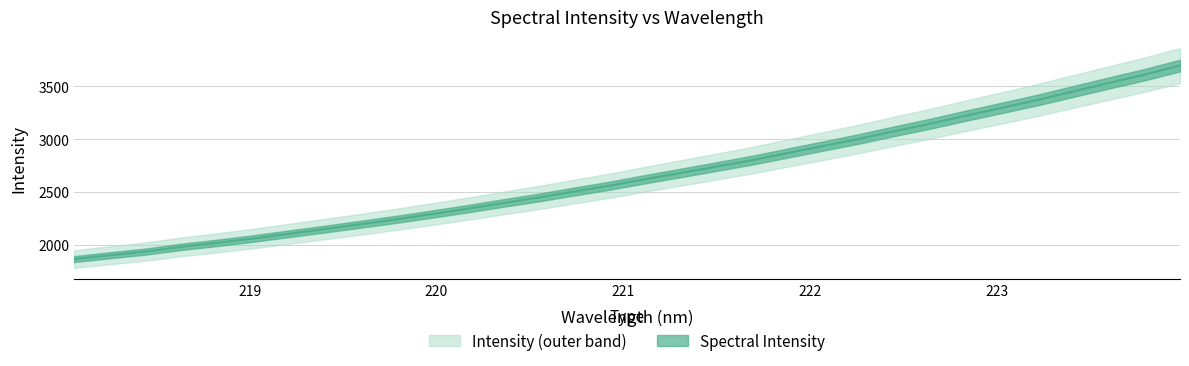

What is the smallest value displayed?

1862.7